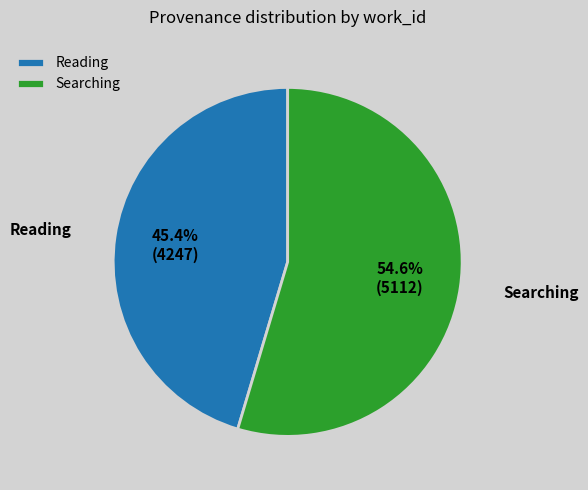

To the nearest percent, what is the average slice percentage?

50%